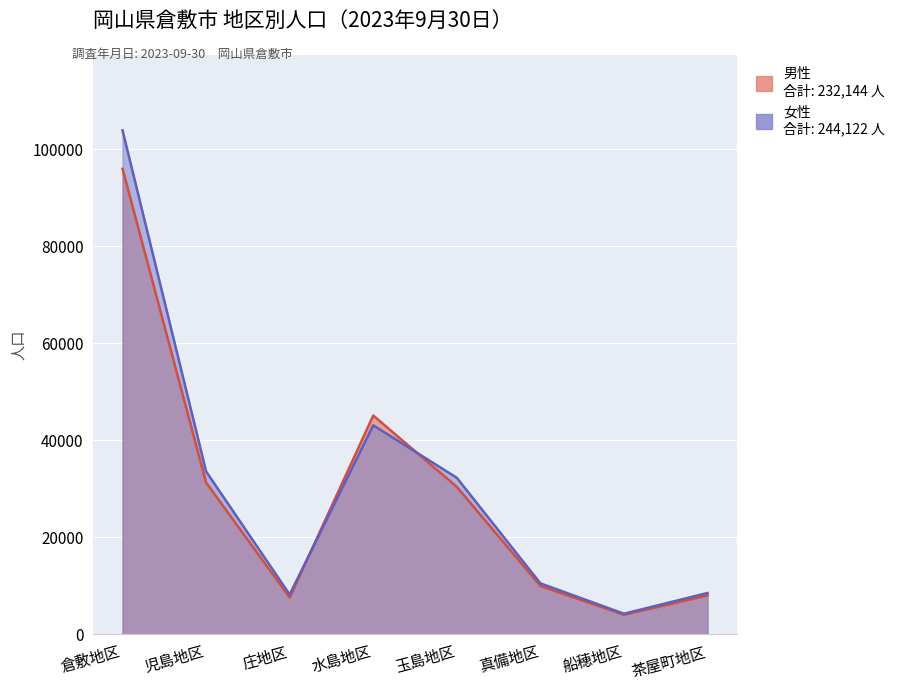

Which has a higher value, 茶屋町地区 or 真備地区?

真備地区